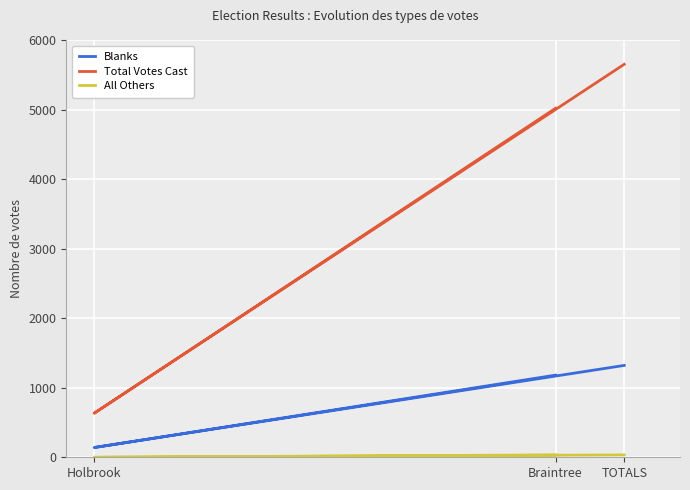

Count the Total Votes Cast values in the range 633 to 5651.

3